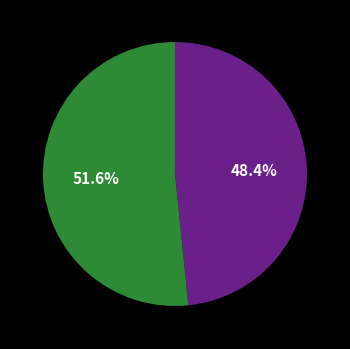

Is there a majority slice in this chart?

Yes